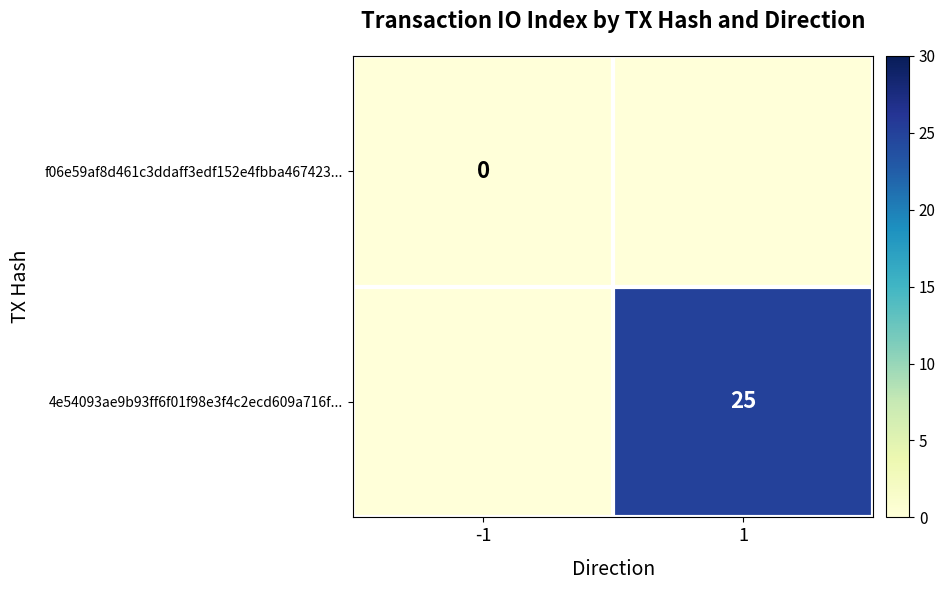

True or false: 4e54093ae9b93ff6f01f98e3f4c2ecd609a716f... has a value of 25 at 1.

True